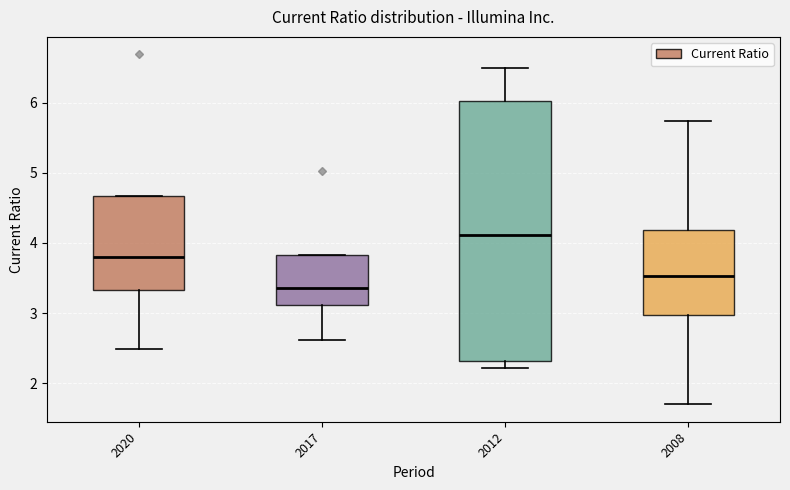

Which box's median line is the lowest?

2017